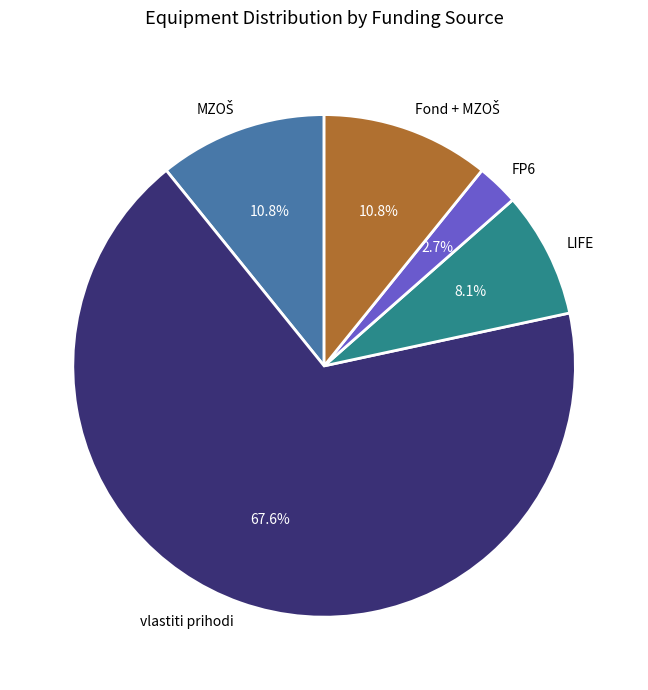

How much of the chart is everything except FP6?

97.3%